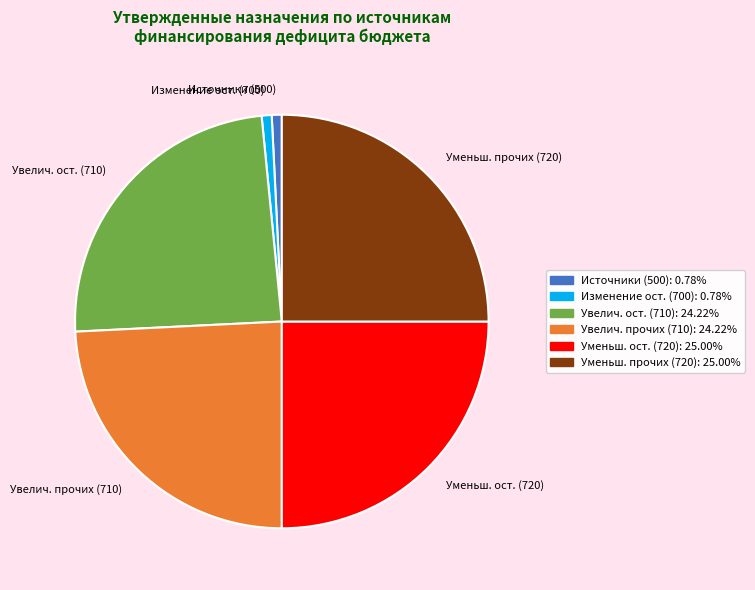

What is the ratio of the value at Уменьш. прочих (720) to the value at Увелич. ост. (710)?

1.0